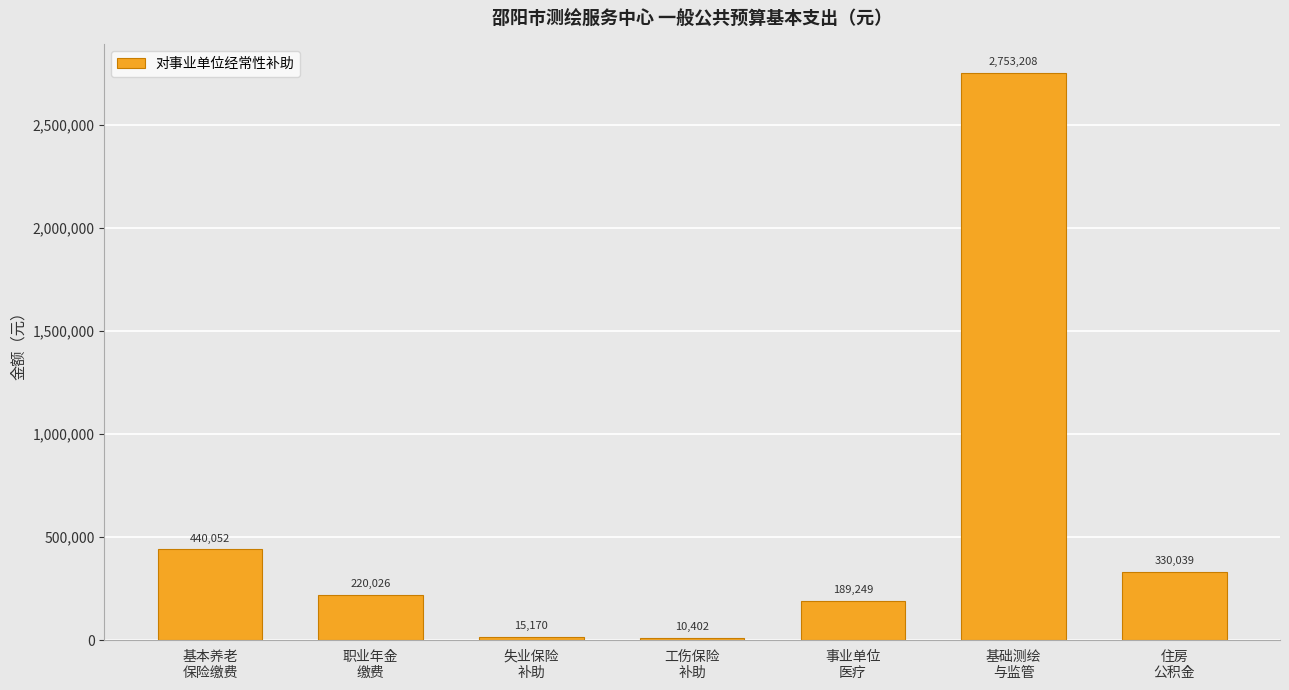

What is the approximate value at 基本养老
保险缴费?

440052.5